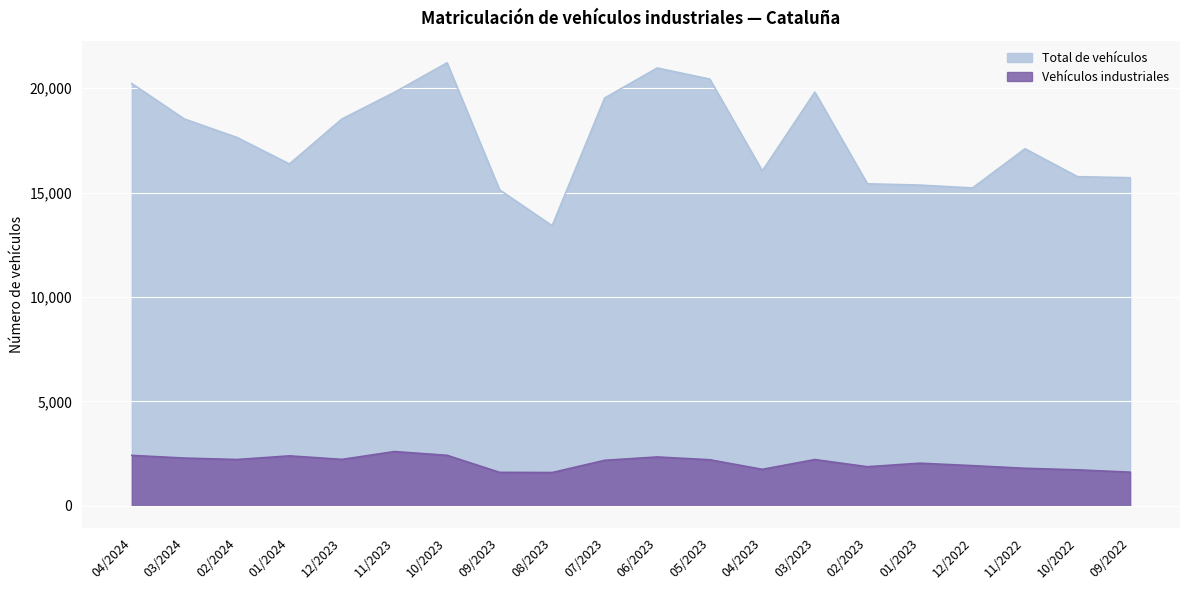

True or false: Vehículos industriales and Total de vehículos intersect in this chart.

False